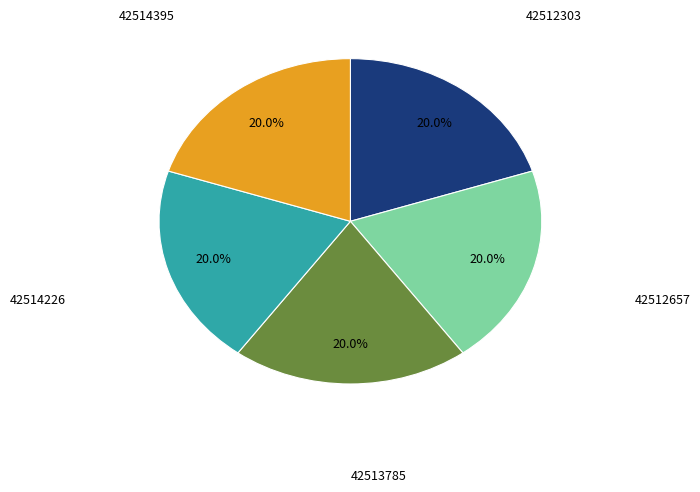

What is the ratio of the value at 42512657 to the value at 42513785?

1.0